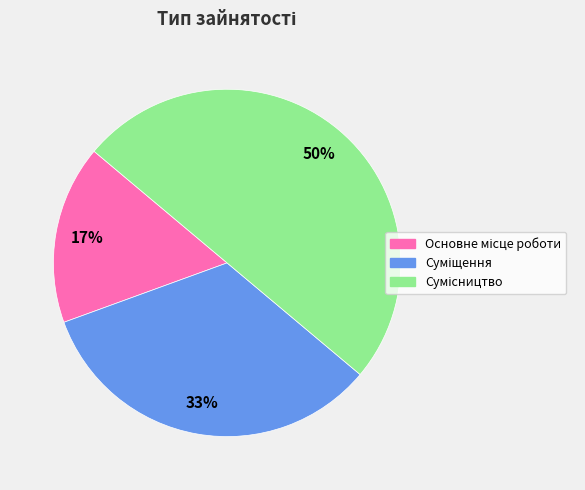

To the nearest percent, what is the difference between the largest and smallest slice percentages?

33%